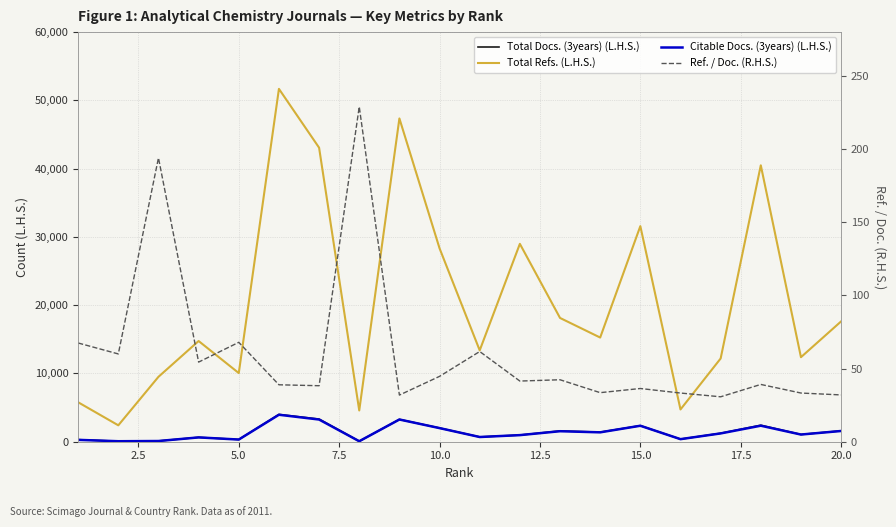

True or false: Ref. / Doc. (R.H.S.) and Citable Docs. (3years) (L.H.S.) cross at least once.

True